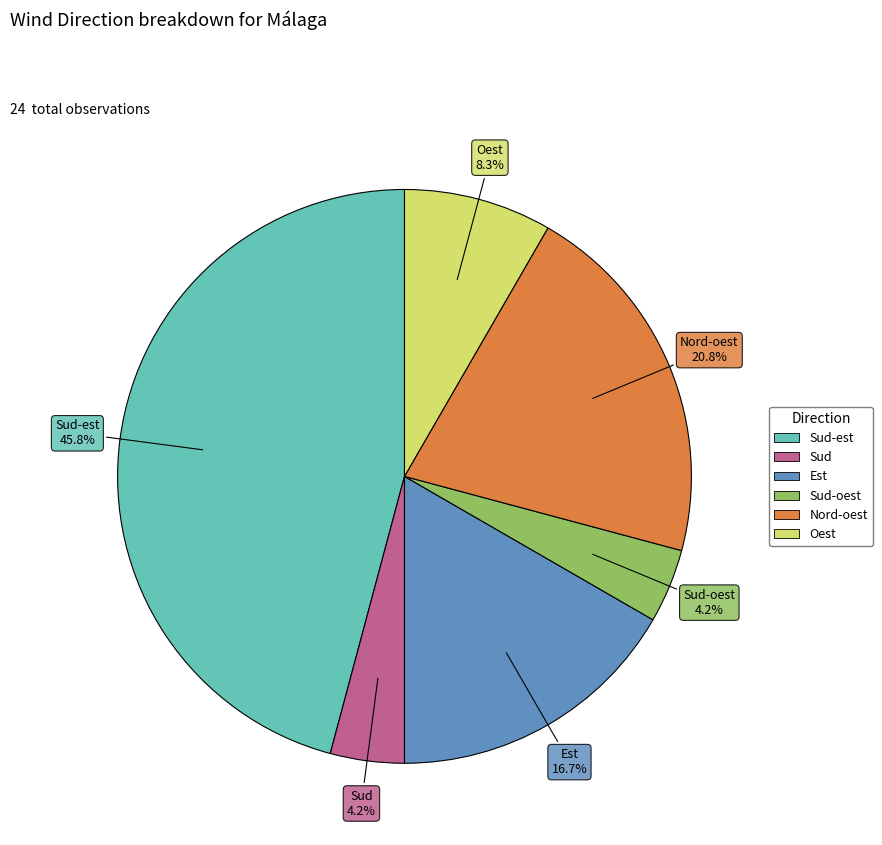

Is there any slice that represents more than half of the pie?

No